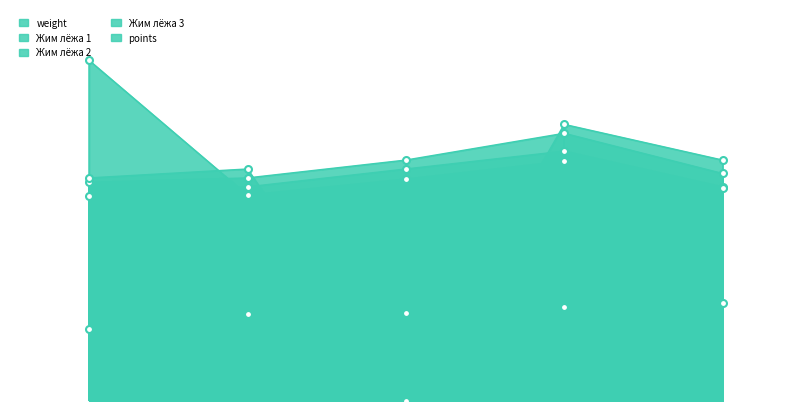

What is the label of the 3rd point from the right?

Борисов Сергей